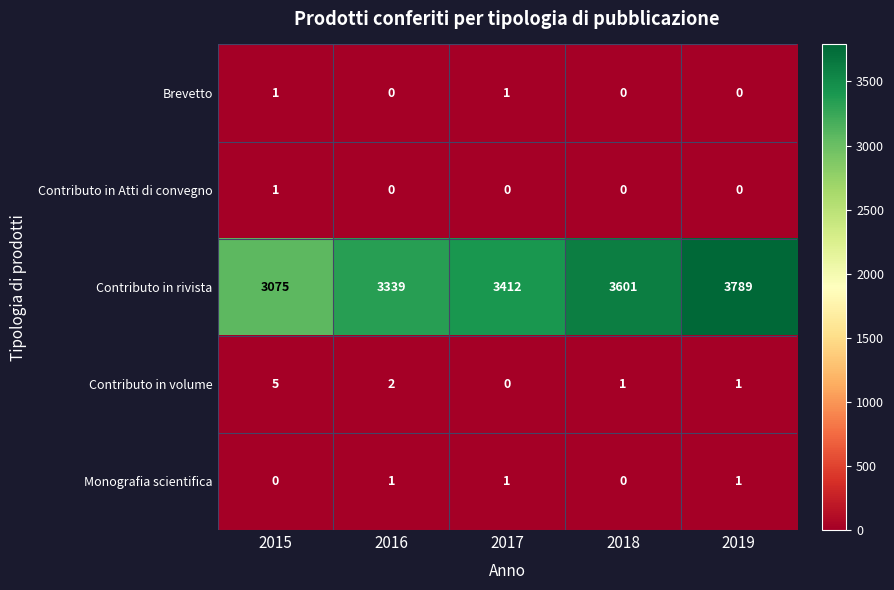

Where is Contributo in rivista nearest to the value 3432?

2017